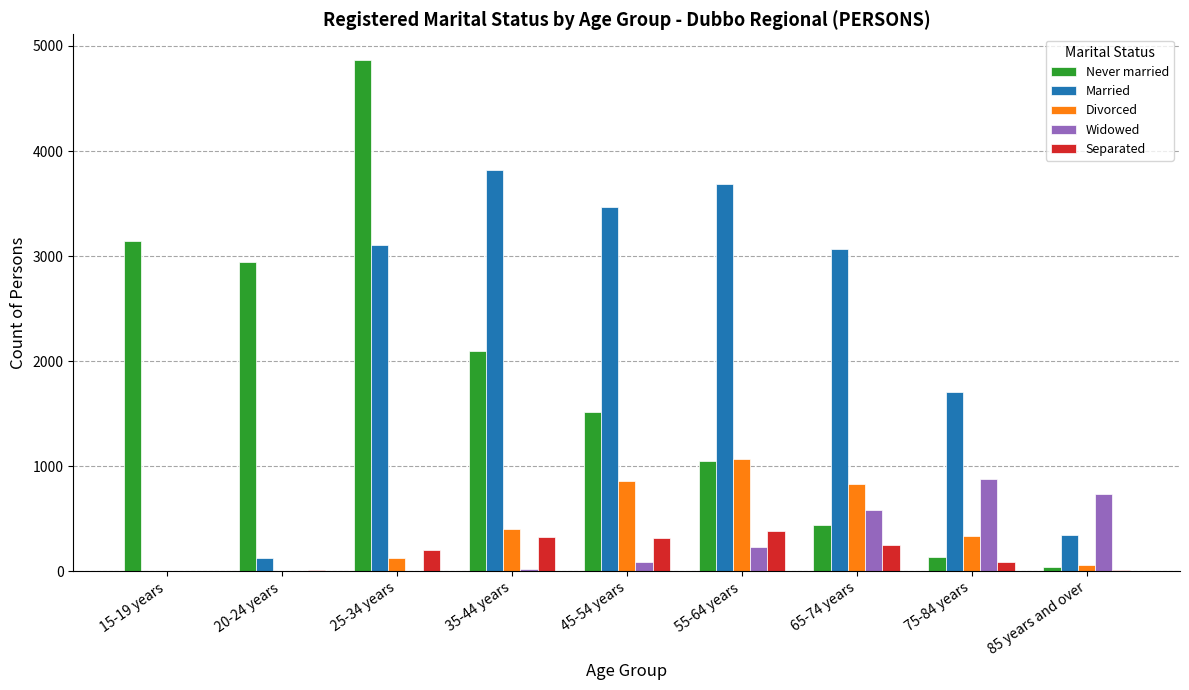

Which category has the highest value across all series?

25-34 years